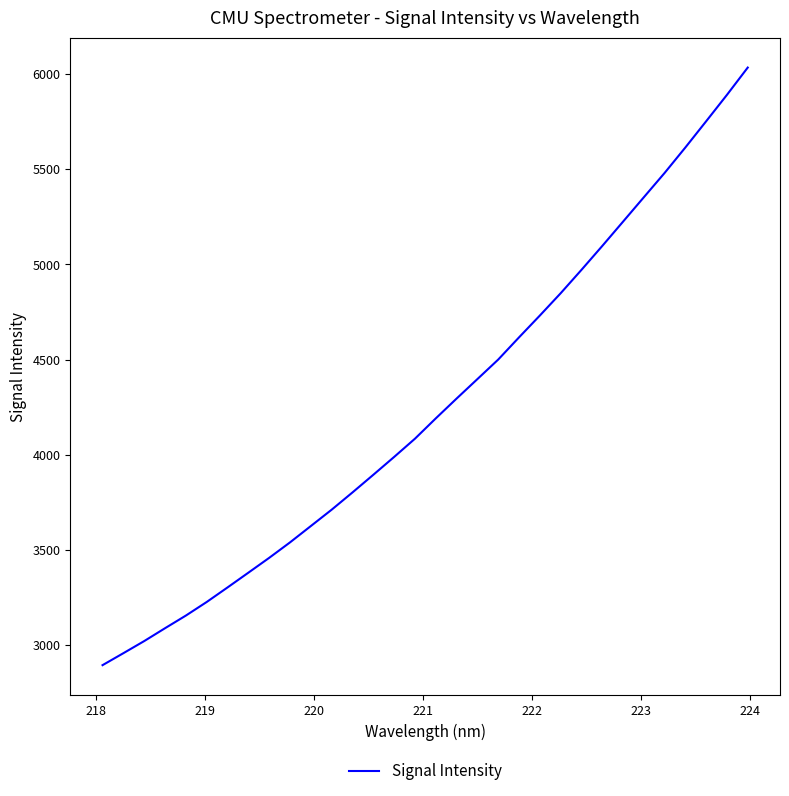

What is the greatest value displayed?

6033.6